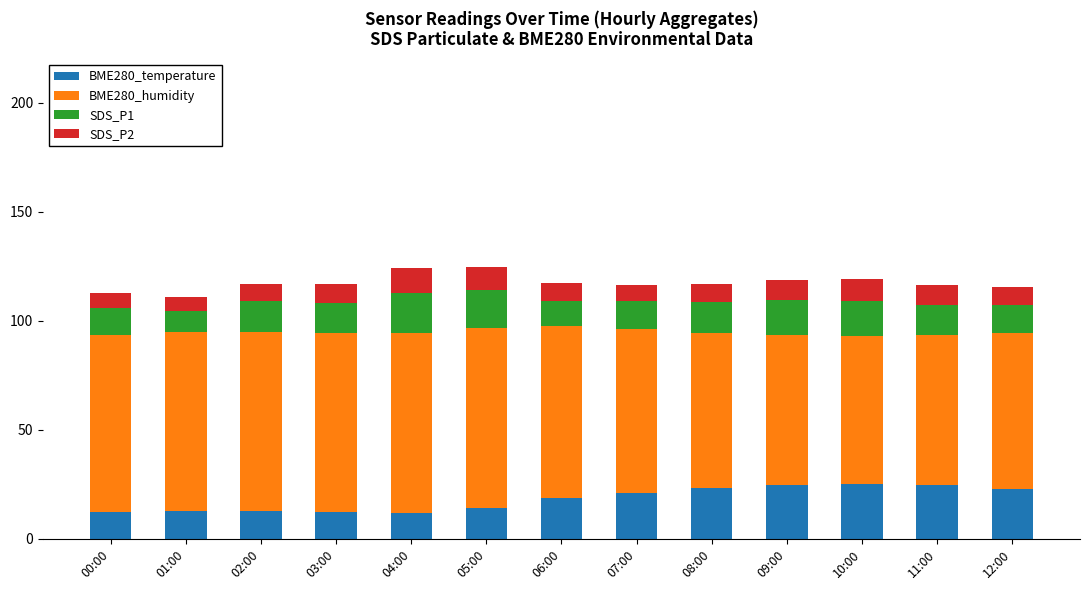

What is the sum of the BME280_temperature values at 03:00 and 10:00?

37.5